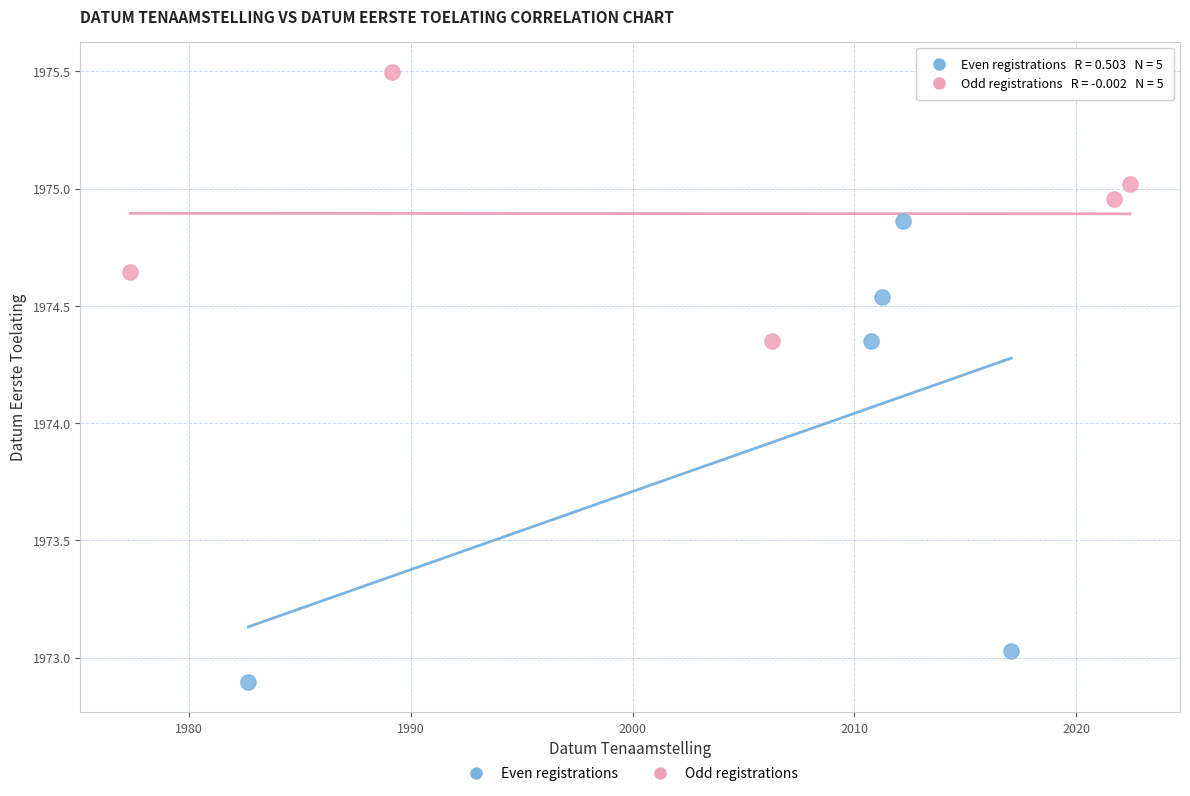

What are all the series names shown in the legend?

Even registrations, Odd registrations